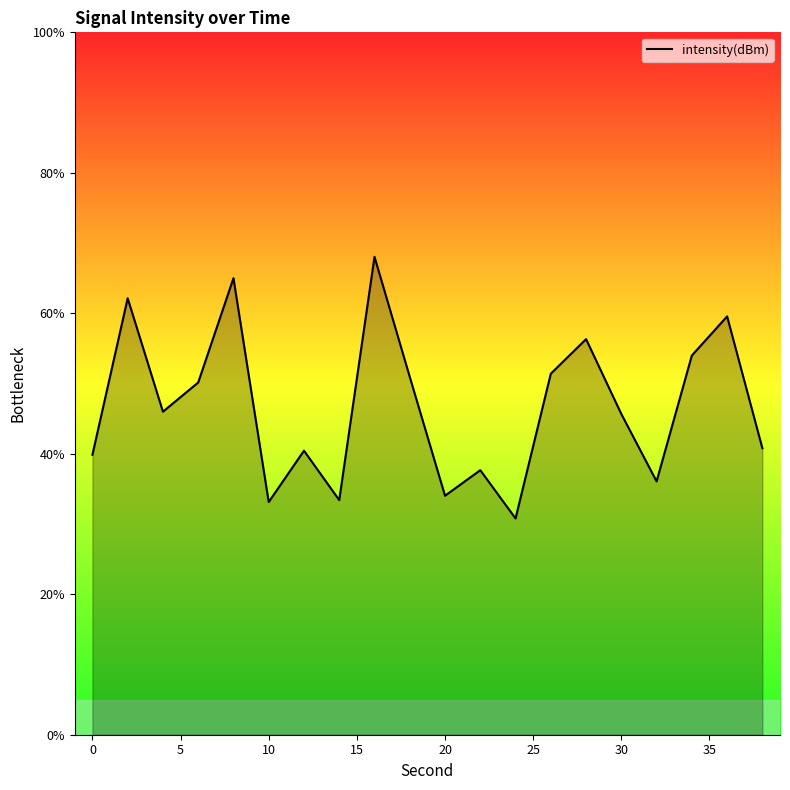

What is the minimum value shown in the chart?

30.8